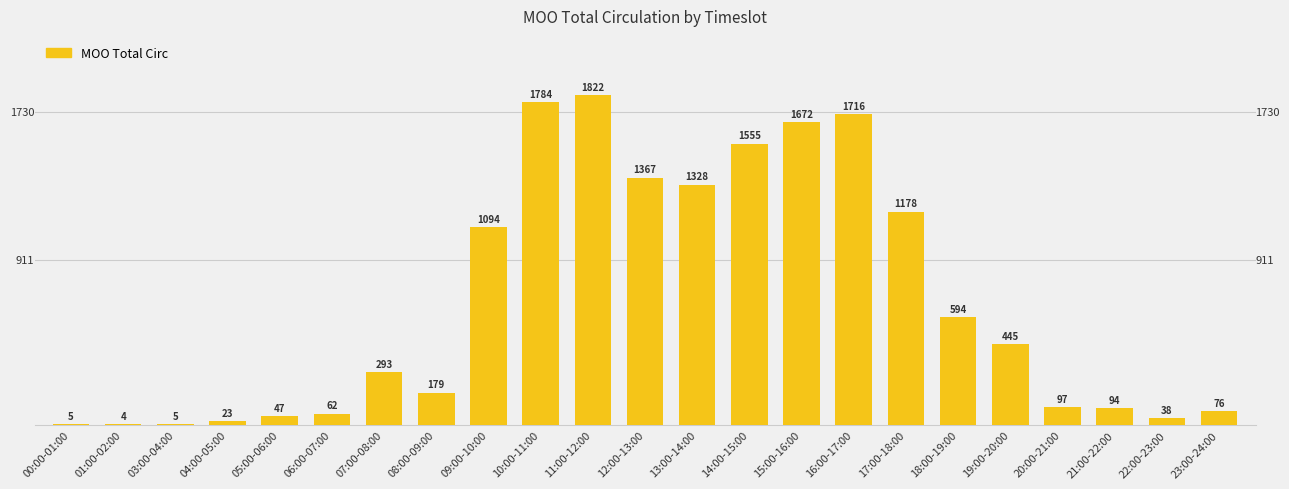

What is the maximum value shown in the chart?

1822